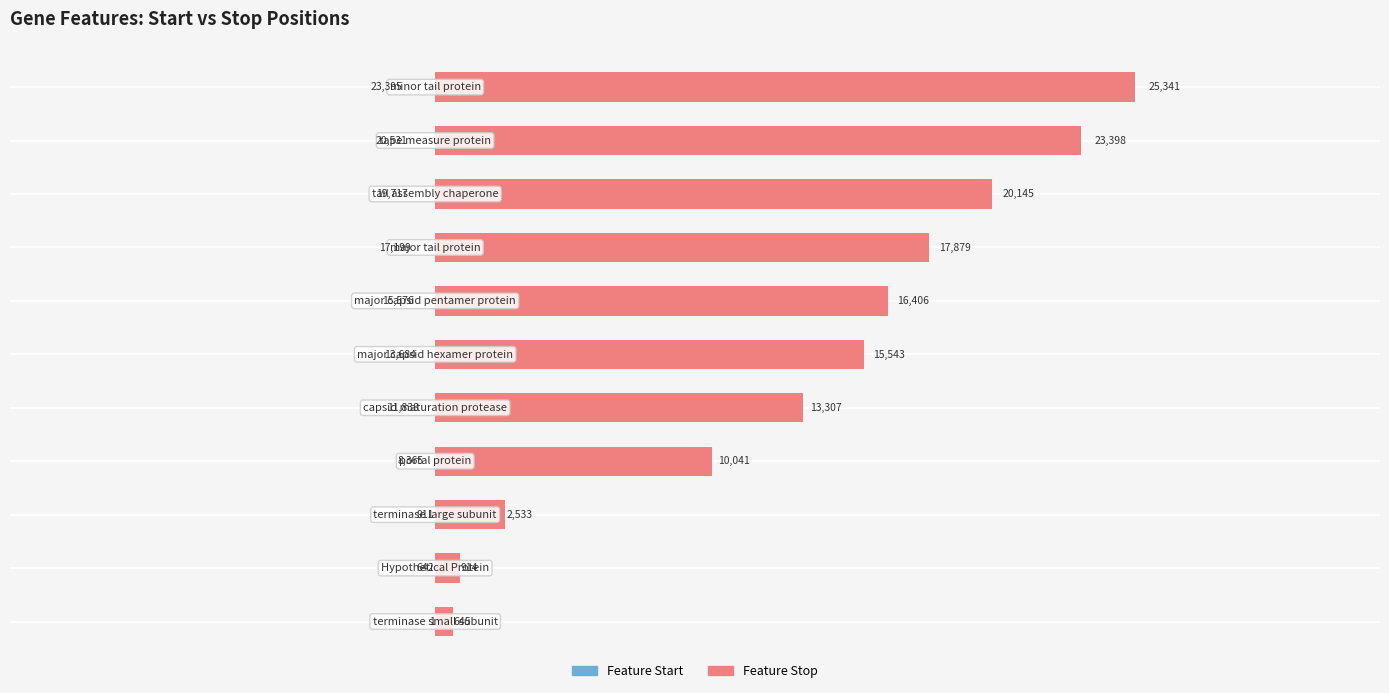

What is the average value of the Feature Start series?

11987